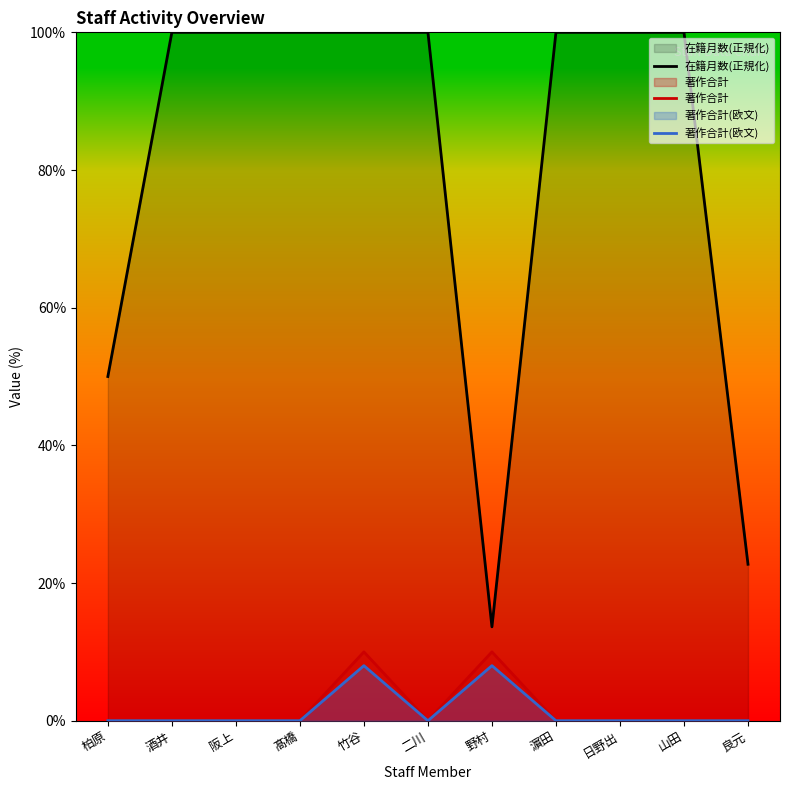

What is the difference between the maximum and minimum values in the 著作合計 series?

10.0